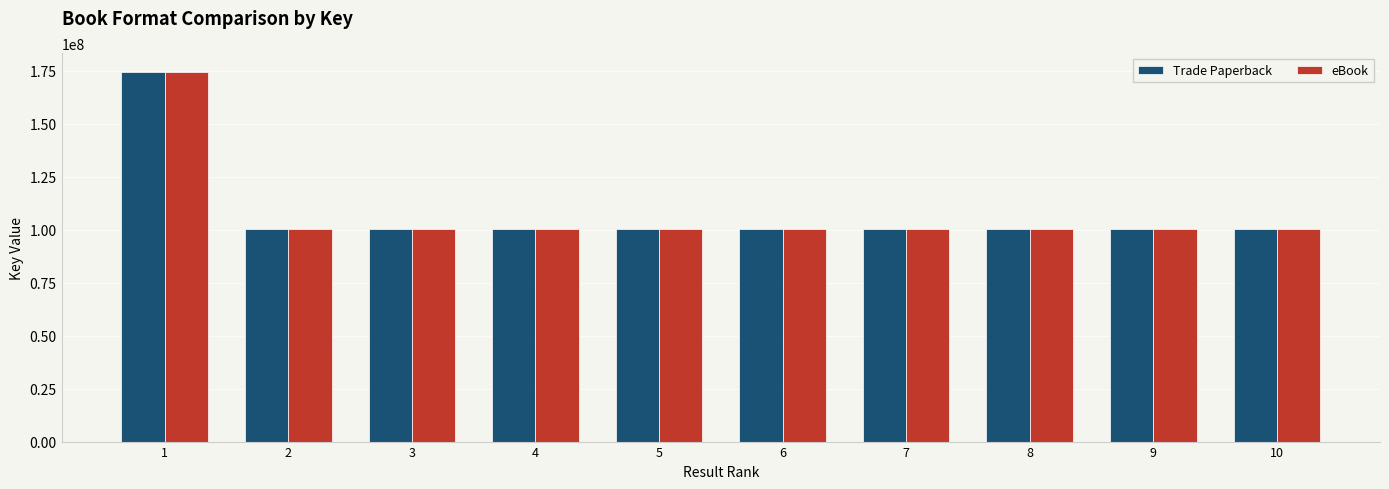

How many bars are there in each group?

2